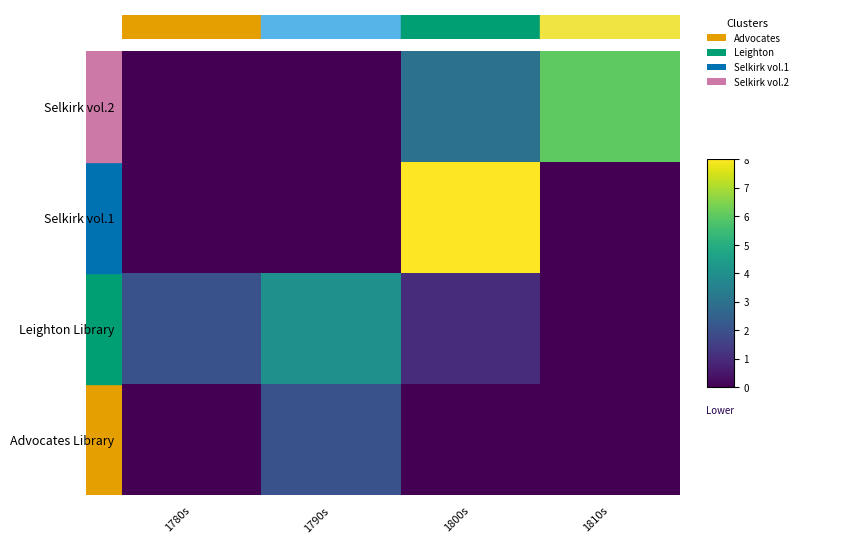

What is the difference between the highest and lowest values at 1800s?

8